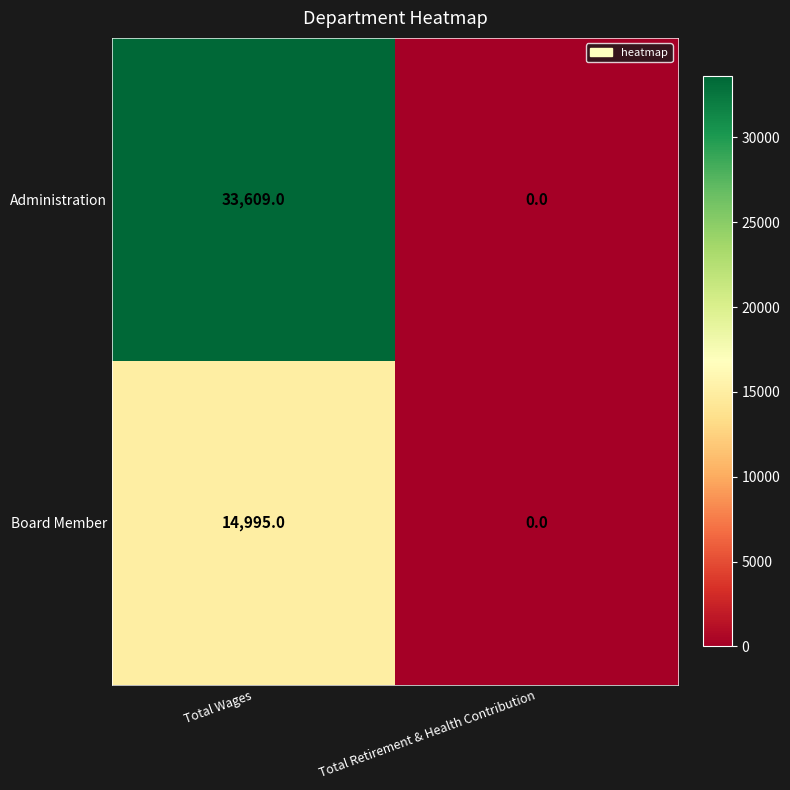

List the series in order of their overall mean, lowest first.

Board Member, Administration